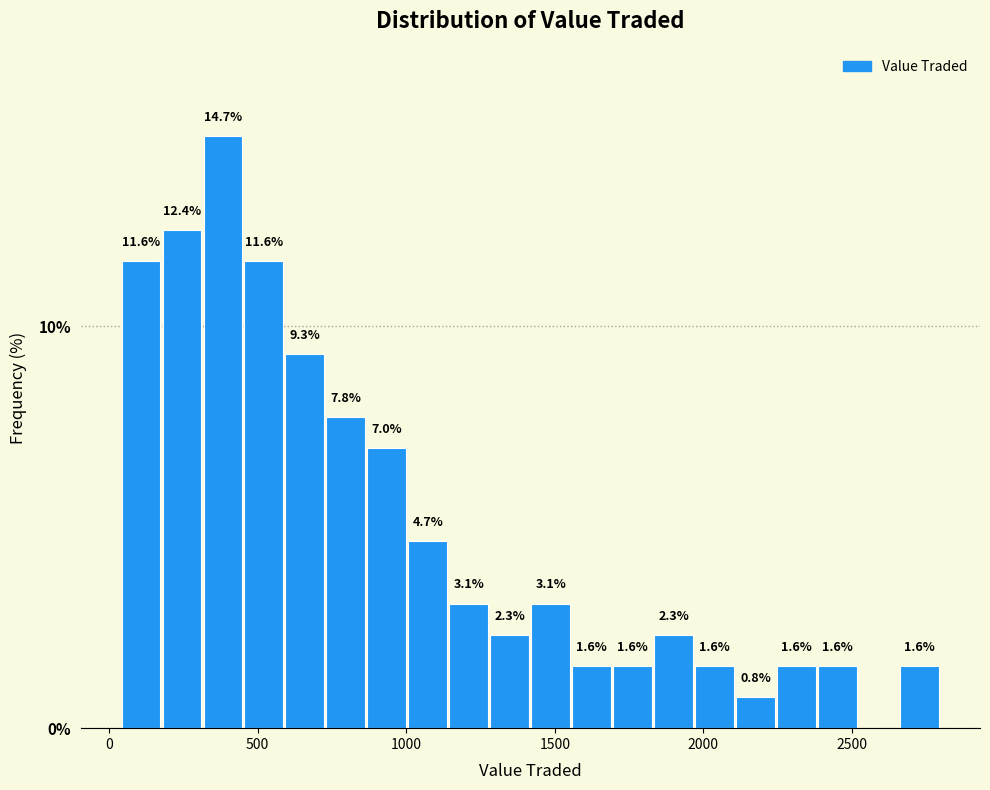

Around what value on the x-axis is the tallest bar? Give the approximate position of its centre, as read against the axis.

400